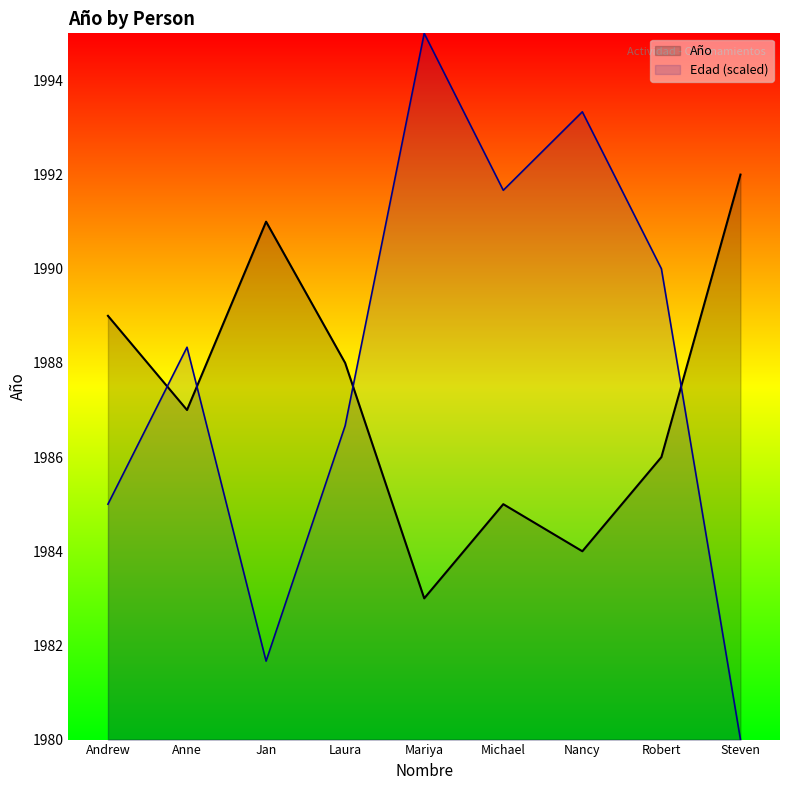

Is it true that the value at Anne is 1311.3?

False